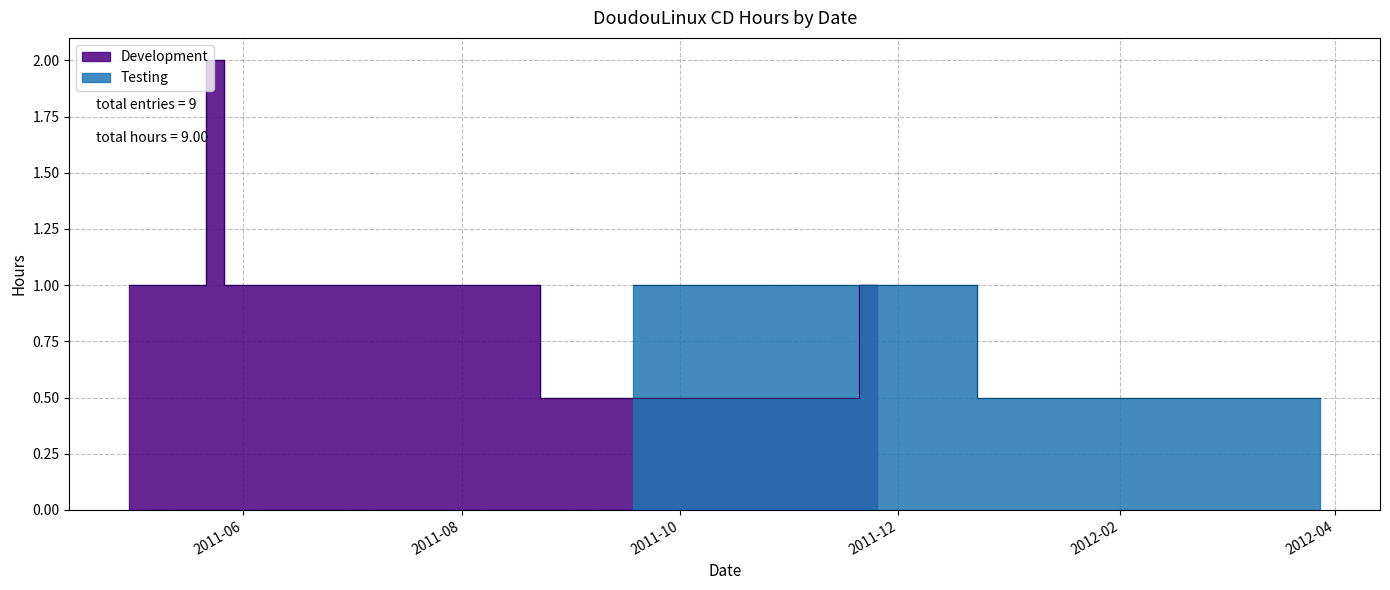

Does the chart display data point markers on the line(s)?

No